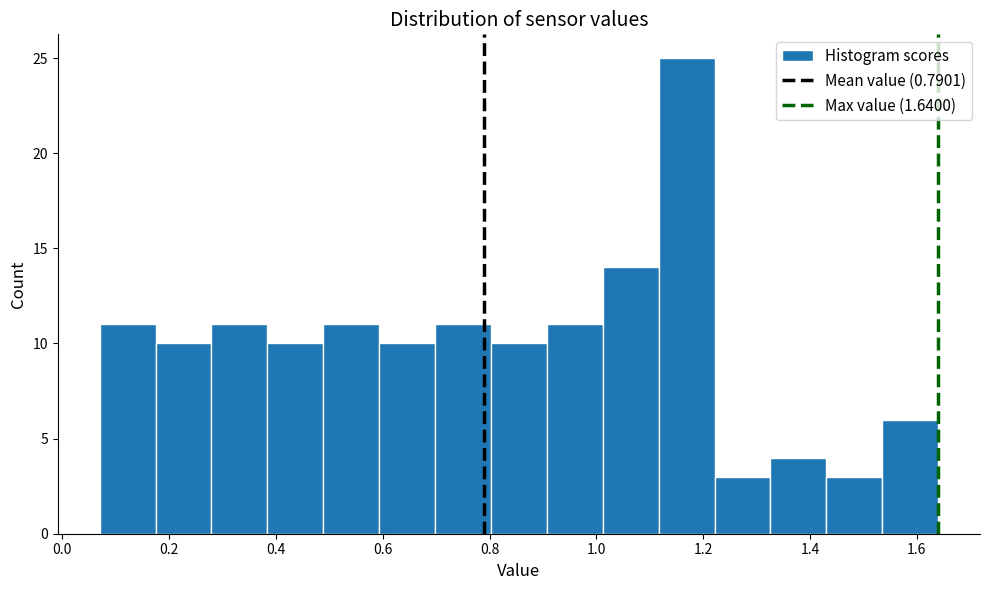

How tall is the bar that spans 0.80 to 0.90 on the x-axis? Neither the bar edges nor the heights are printed on the chart, so give them approximately, as read against the axes.

10